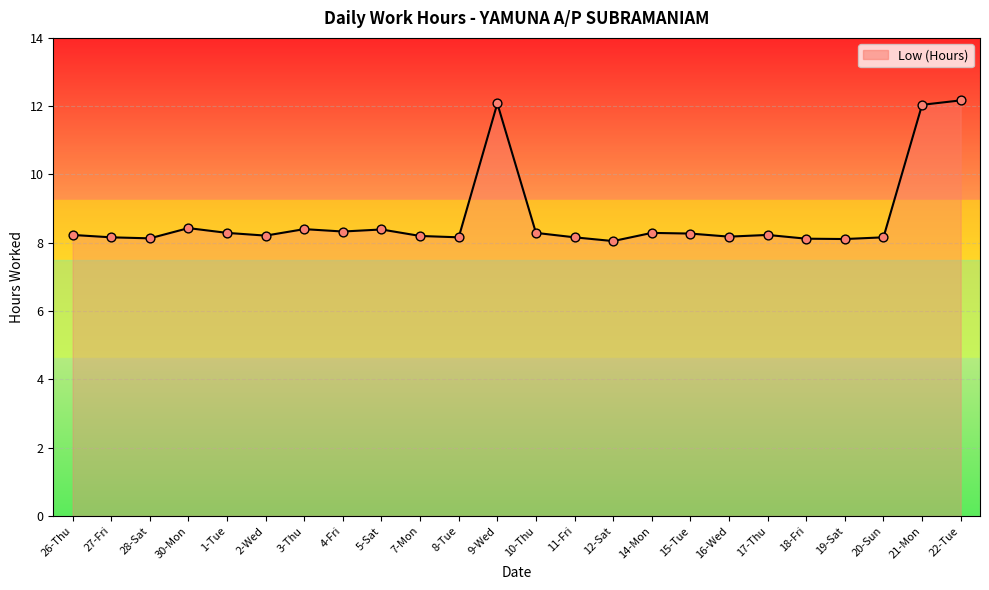

Which has a higher value, 11-Fri or 9-Wed?

9-Wed